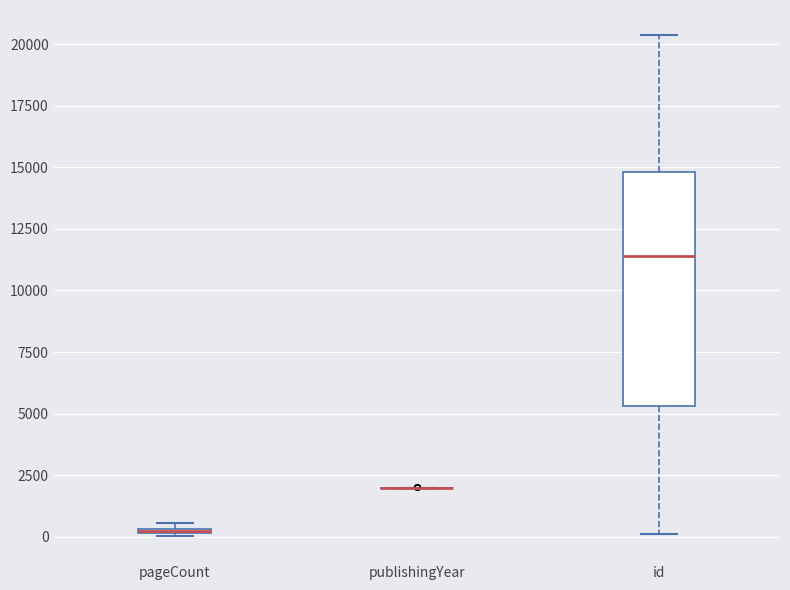

Comparing the boxes themselves (not the whiskers), which one is the tallest?

id